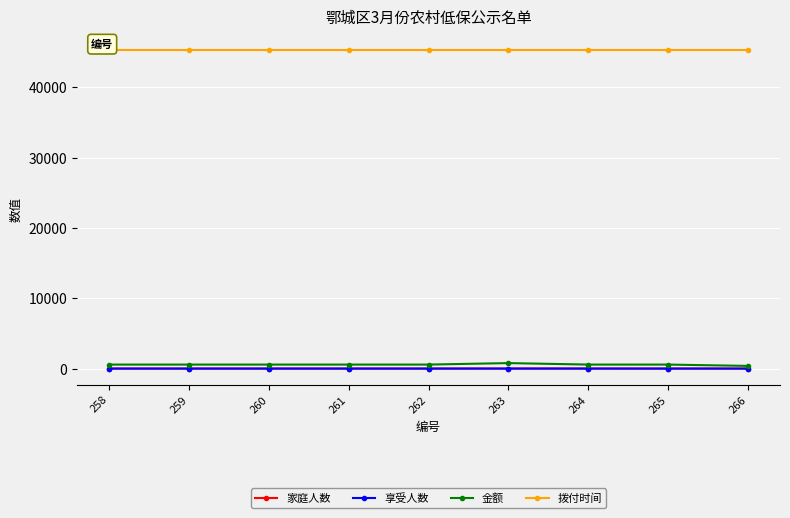

At 263, list the series in order from largest to smallest.

拨付时间, 金额, 家庭人数, 享受人数